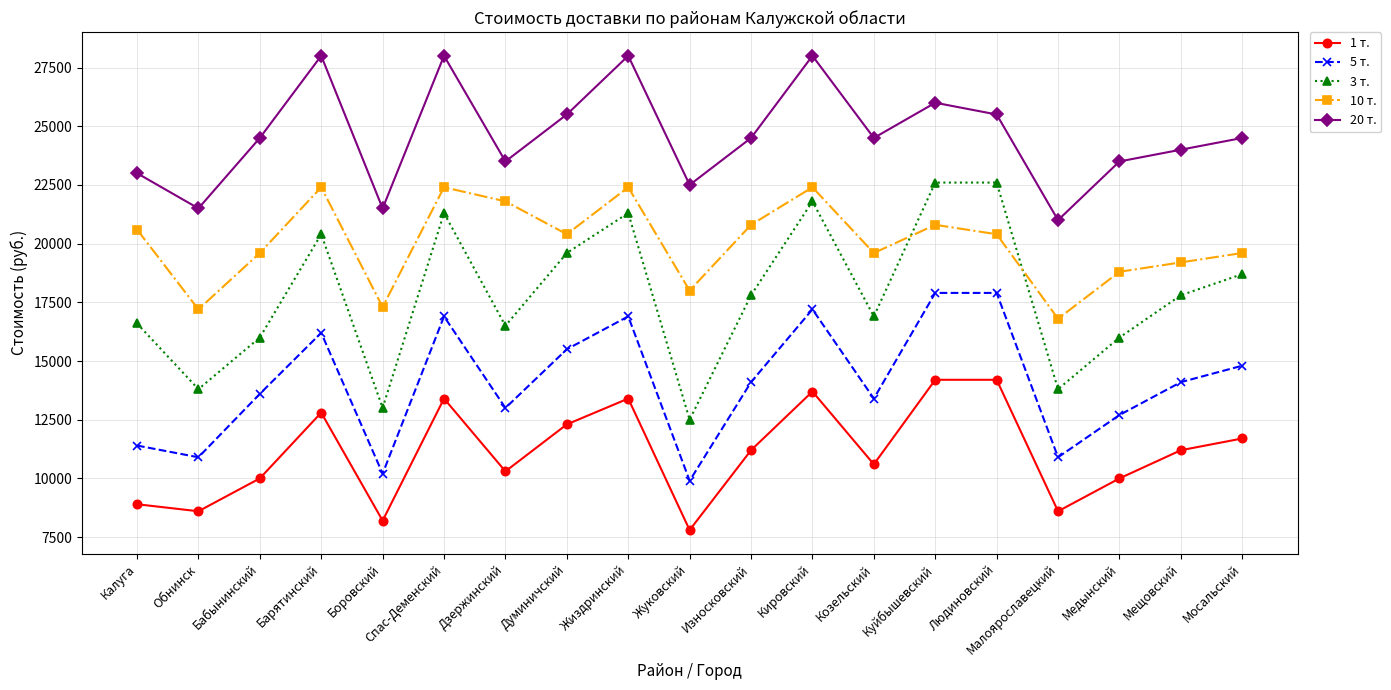

True or false: 5 т. and 1 т. intersect in this chart.

False